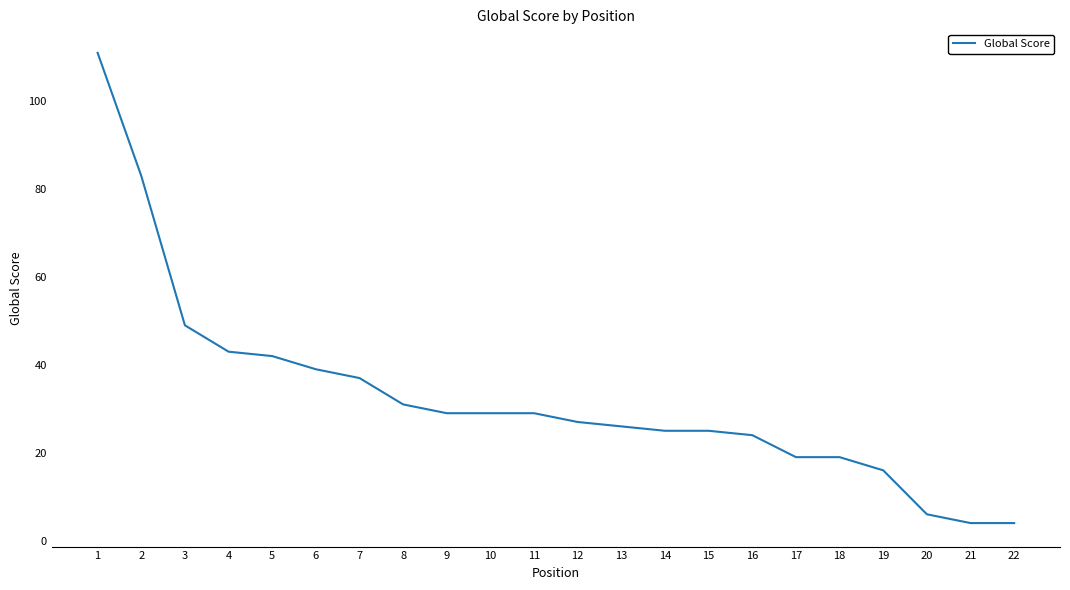

The value at 11 is 29. True or false?

True